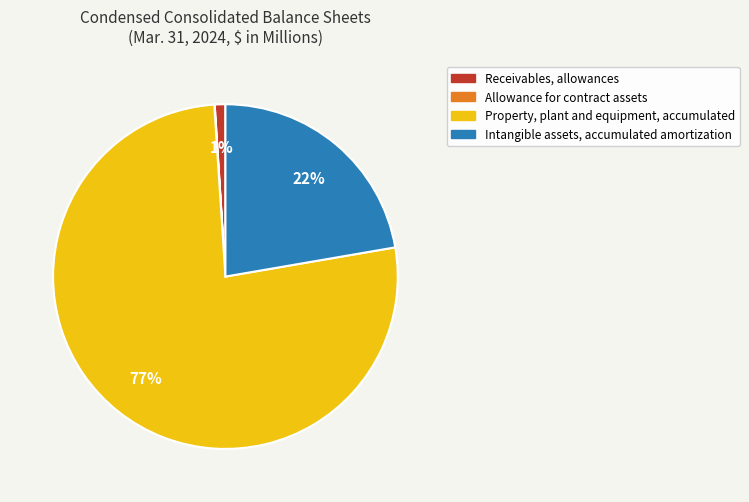

Which category has the biggest portion of the pie?

Property, plant and equipment, accumulated